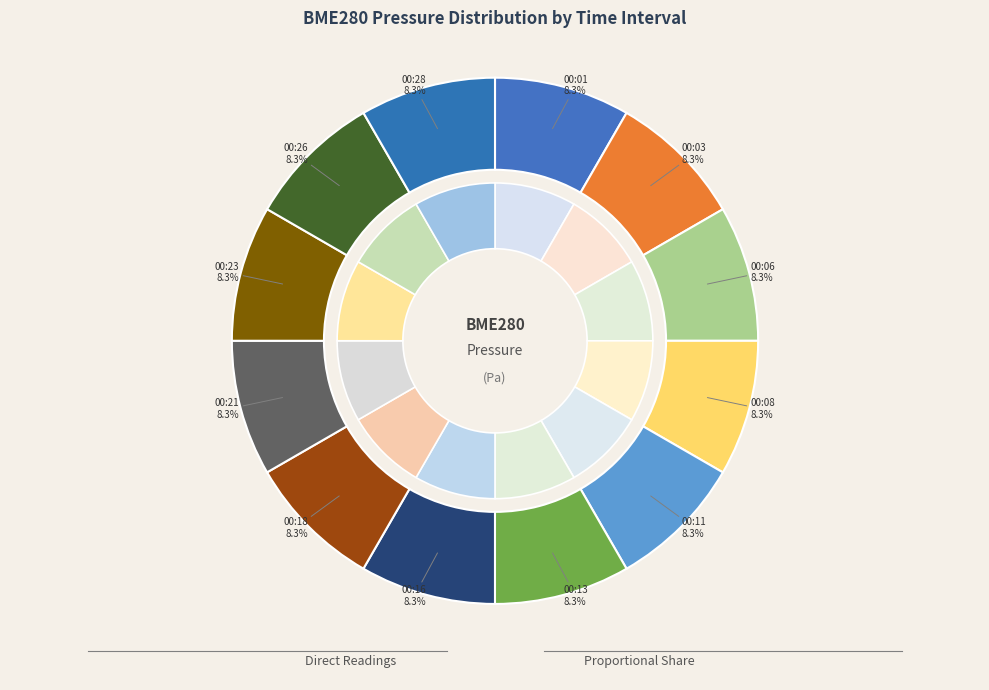

What percentage do 00:21 and 00:18 together represent?

16.7%